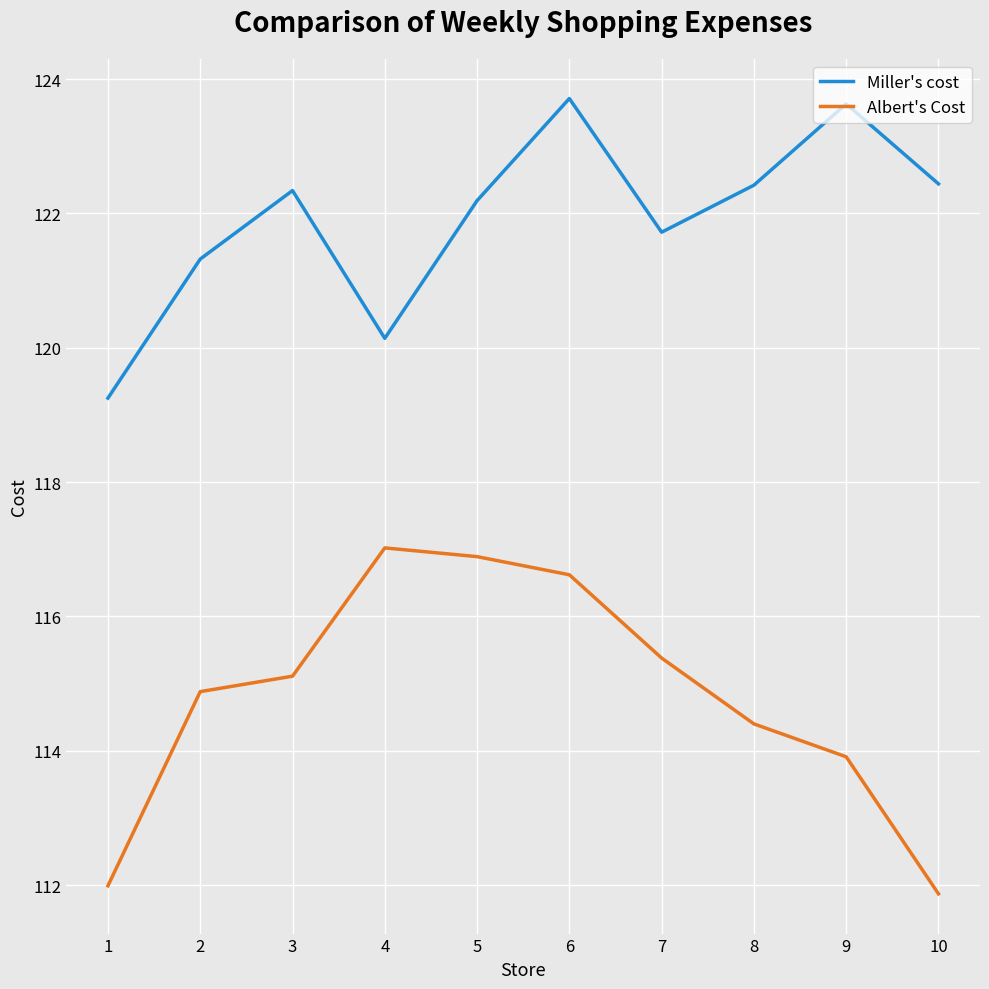

Rank the series at 4 from lowest to highest value.

Albert's Cost, Miller's cost